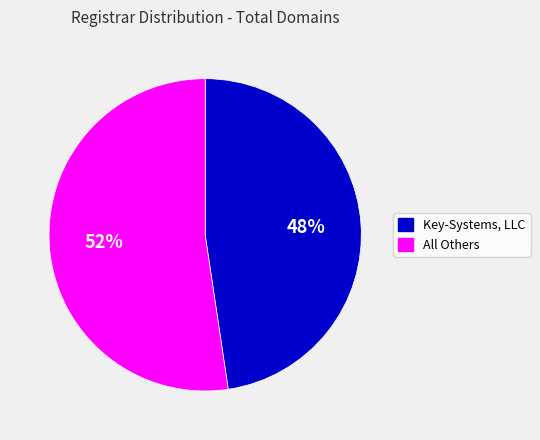

Does any single category account for the majority?

Yes